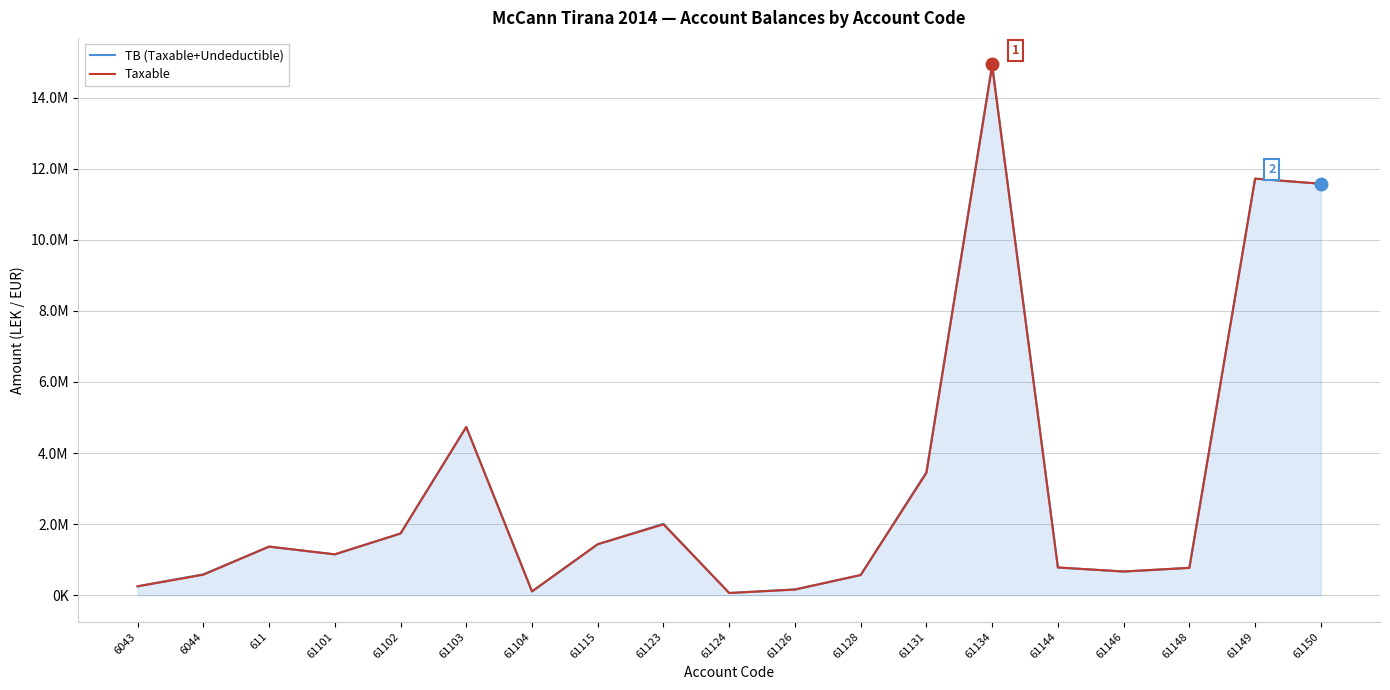

Does the chart display data point markers on the line(s)?

No